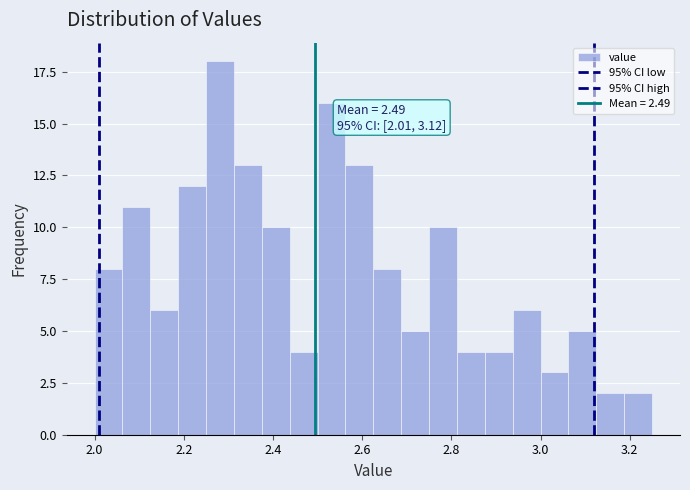

Read against the x-axis, roughly where is the centre of the tallest bar?

2.28